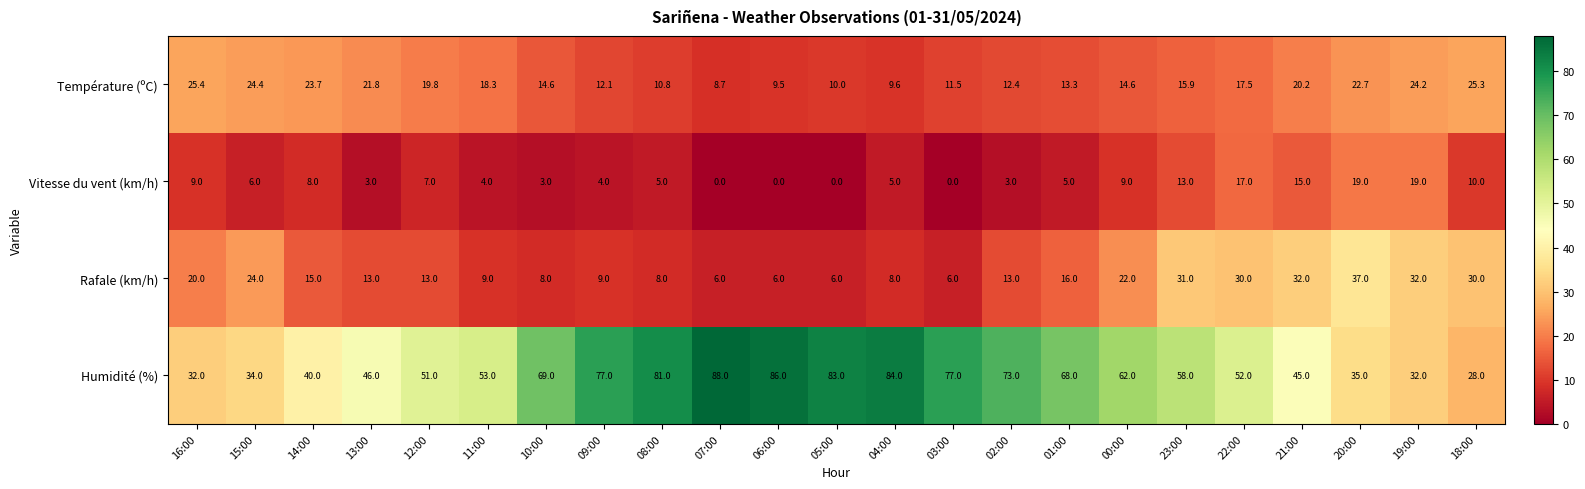

Which category has the highest value in the Humidité (%) series?

07:00